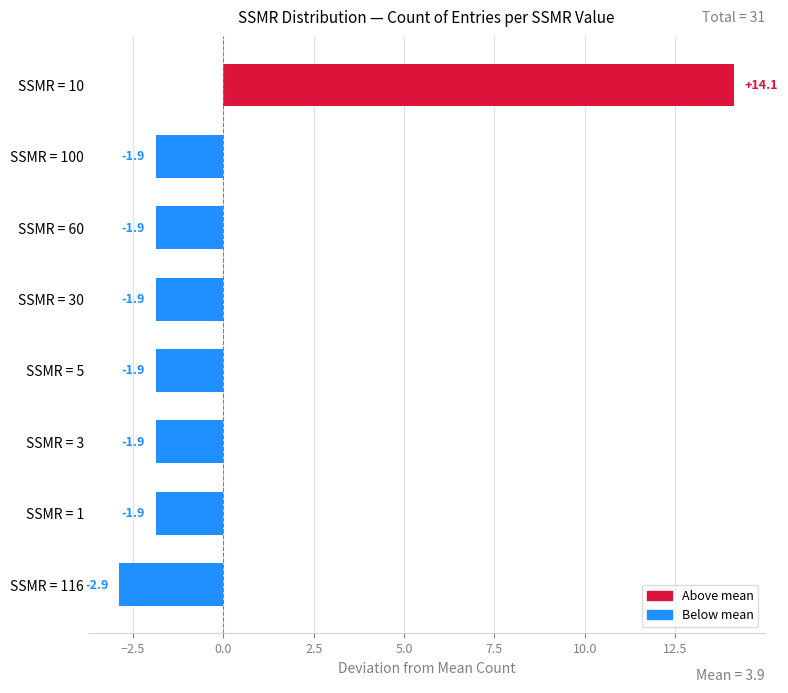

What is the label of the 5th bar from the bottom?

SSMR = 30